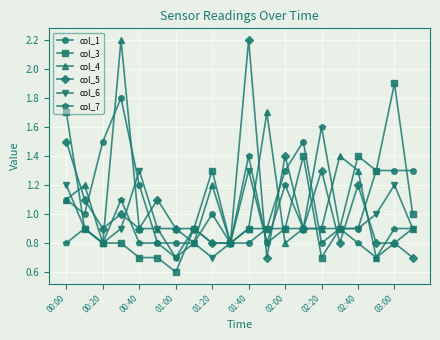

What is the minimum value for col_3?

0.6